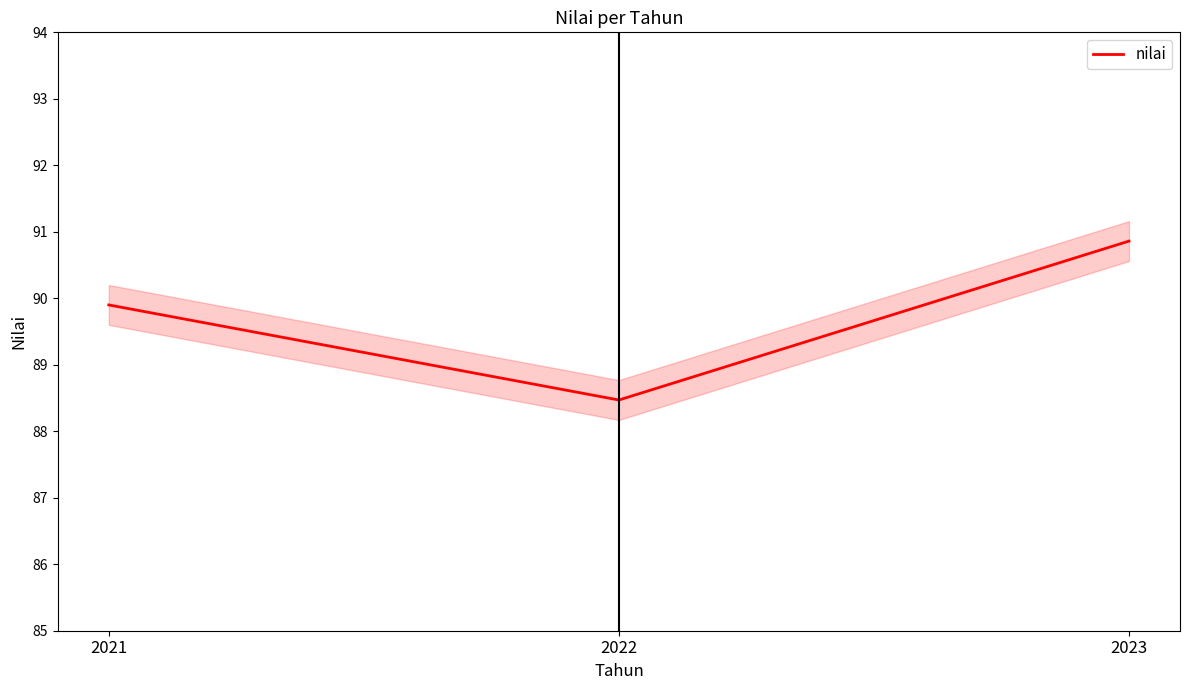

What is the greatest value displayed?

90.9